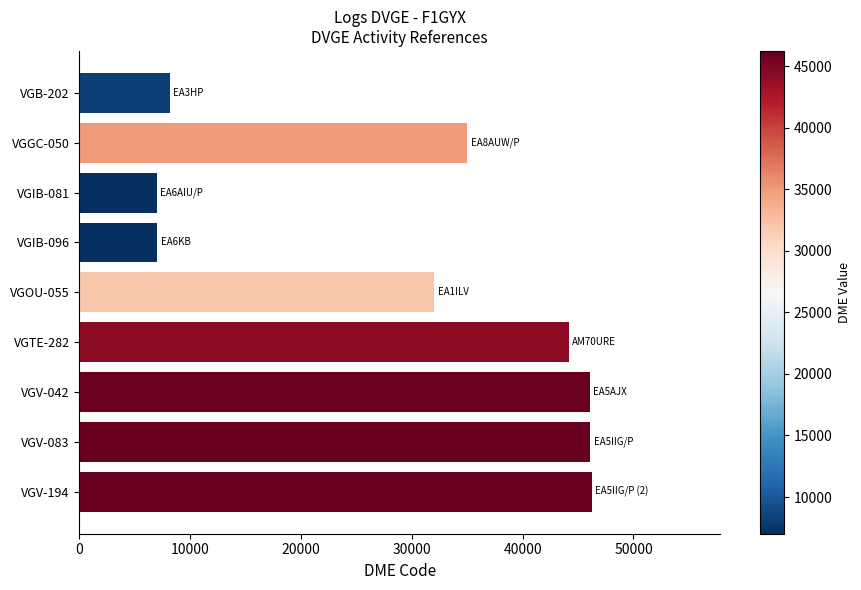

What is the change in value from VGB-202 to VGV-194?

+38068